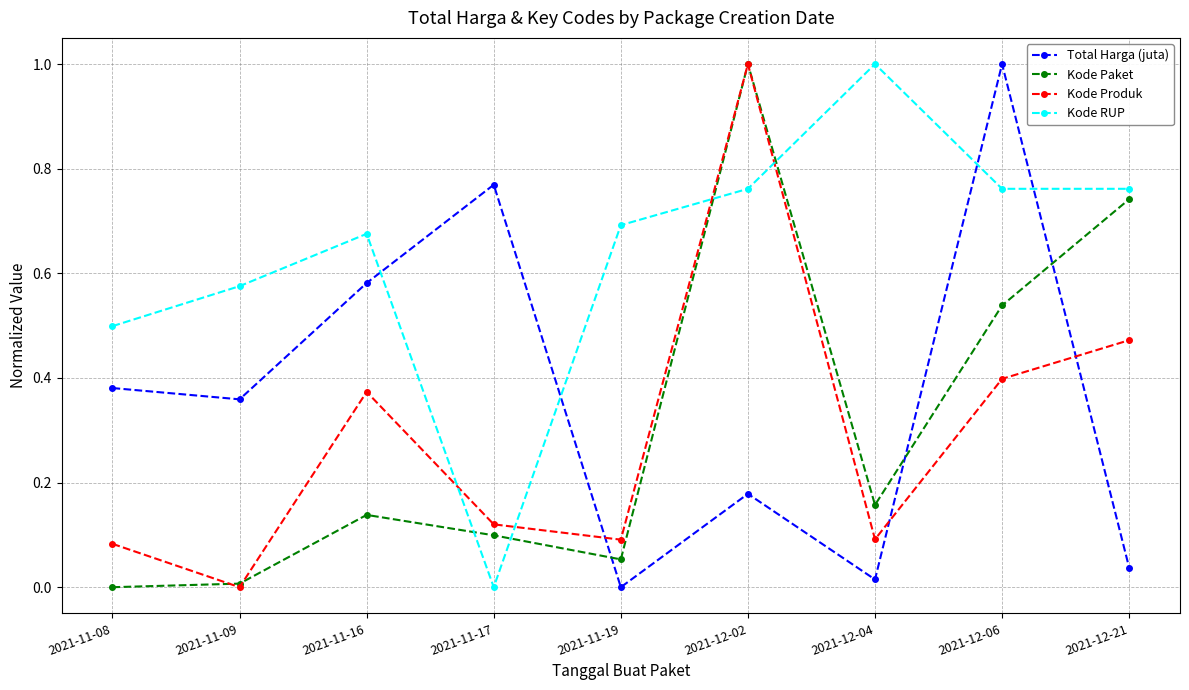

In Kode Produk, how many points are higher than both neighbors (excluding endpoints)?

2